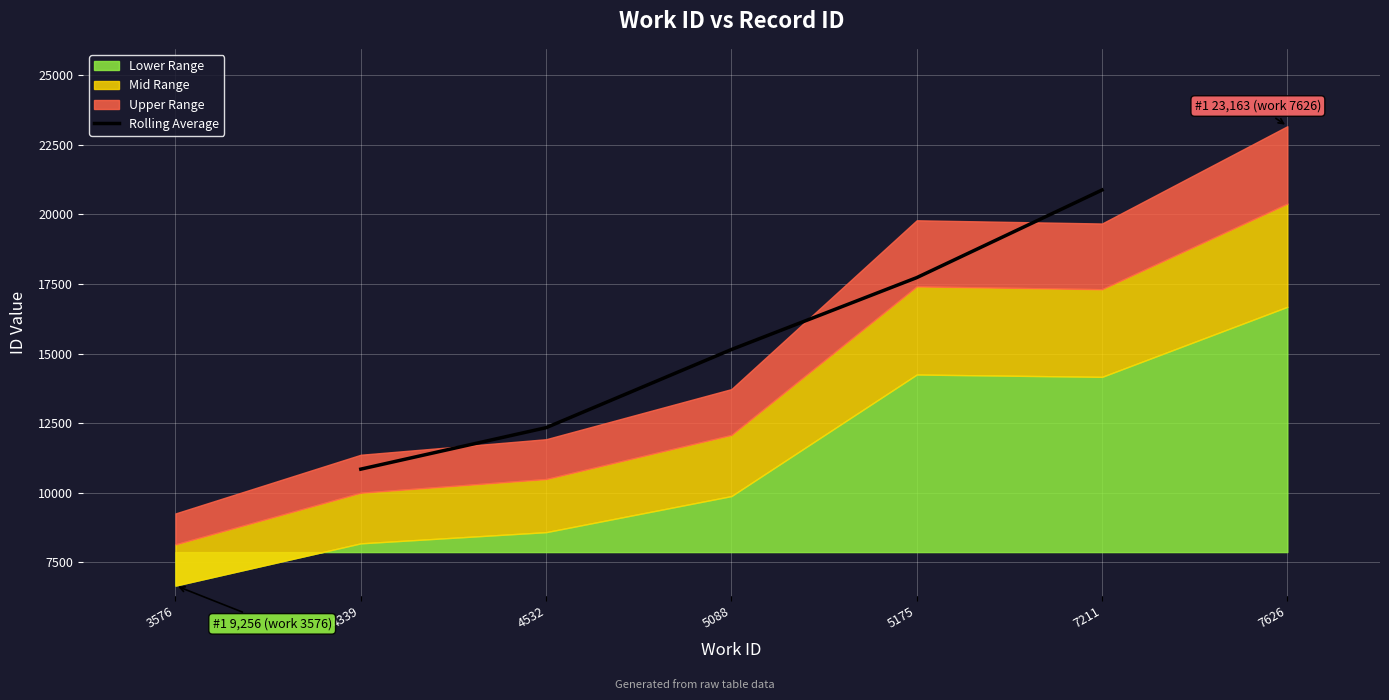

What is the average value?

15384.8